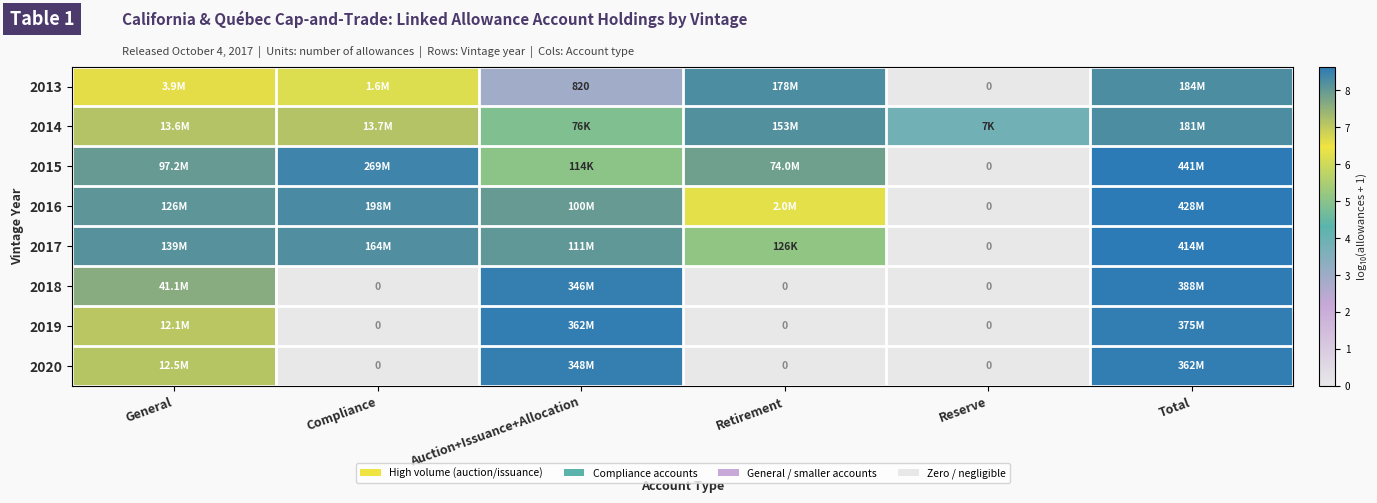

Between General and Total, which is larger?

Total